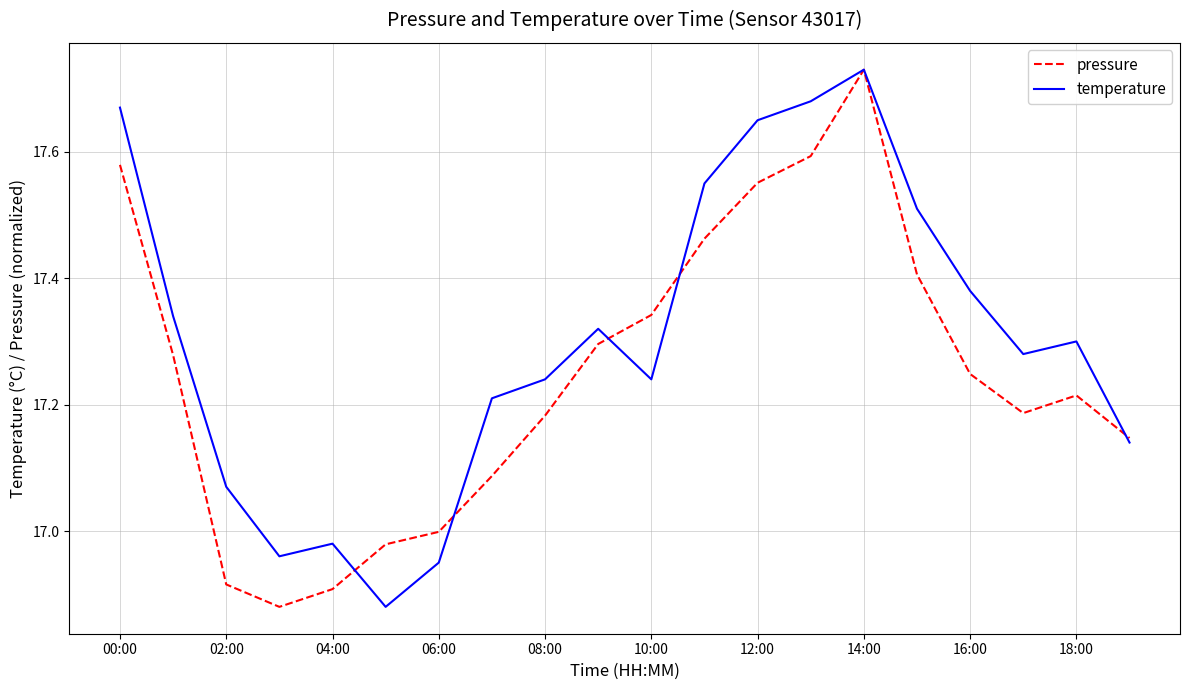

List the series in order of their overall mean, lowest first.

pressure, temperature